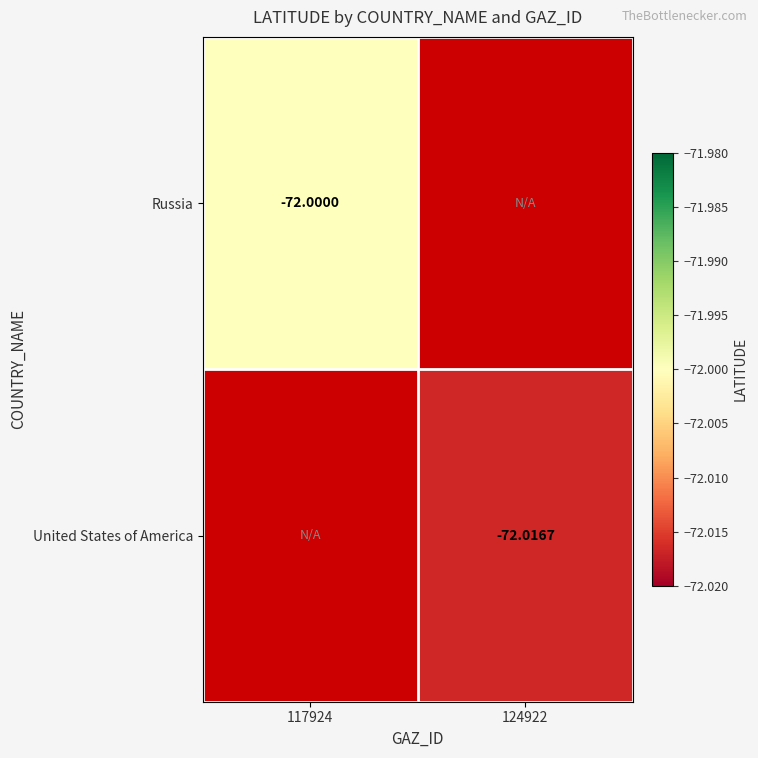

Is the value of Russia at 117924 greater than the value of United States of America at 124922?

Yes